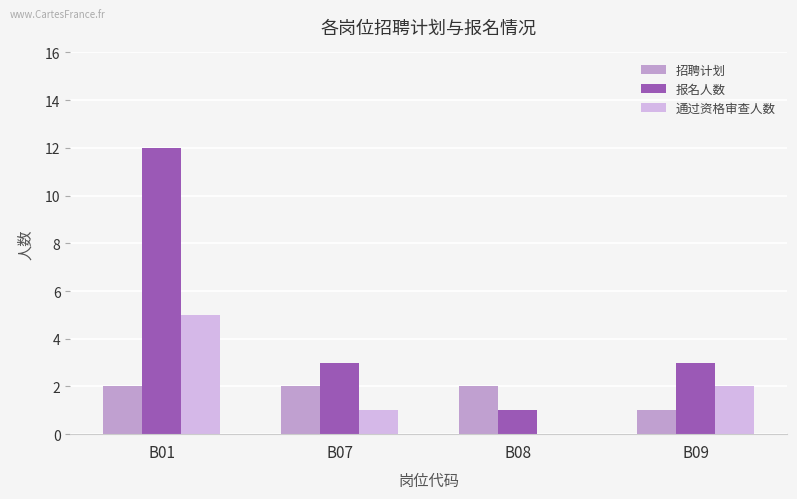

Reading left to right, extract all data points from this chart.

招聘计划: 2	2	2	1
报名人数: 12	3	1	3
通过资格审查人数: 5	1	0	2